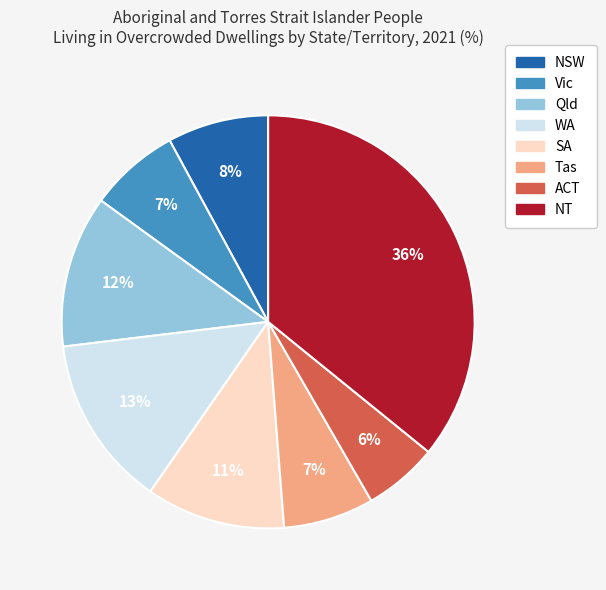

To the nearest percent, what is the average slice percentage?

12%